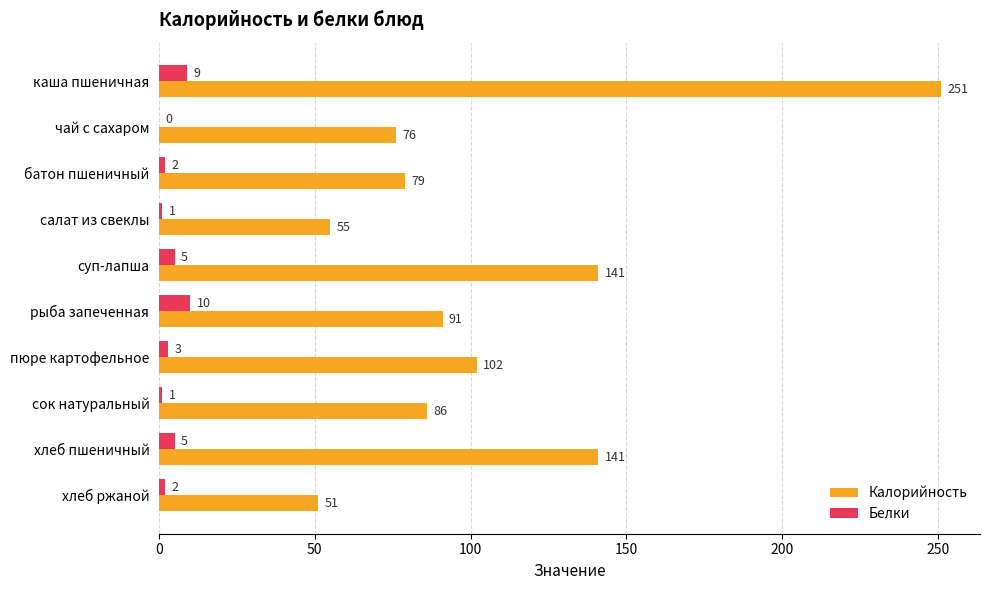

What is the sum of all Калорийность values?

1073